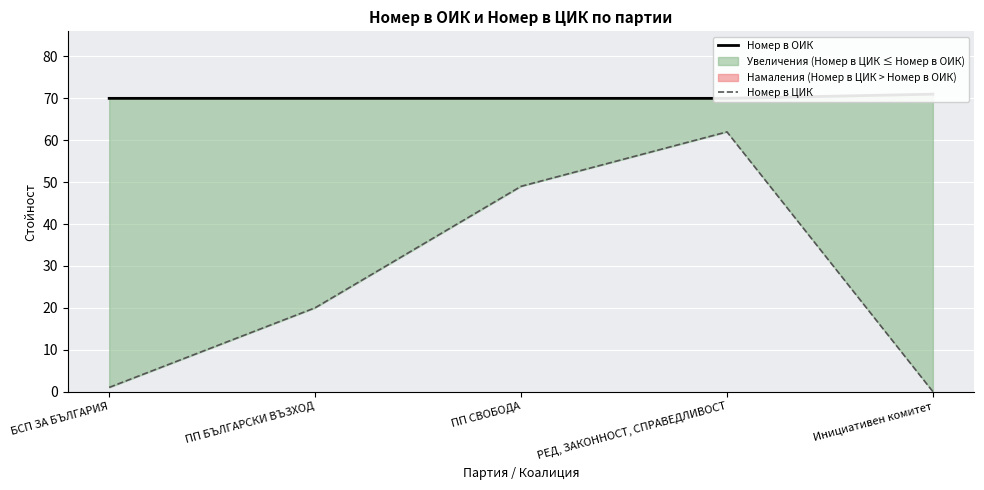

What is the difference between the maximum and minimum values in the Номер в ОИК series?

1